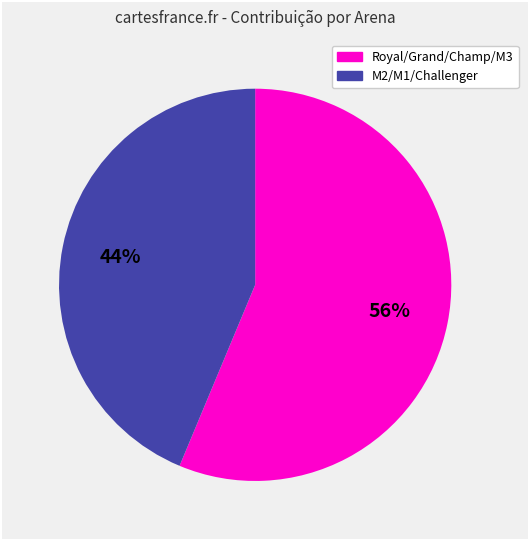

To the nearest percent, what is the average slice percentage?

50%